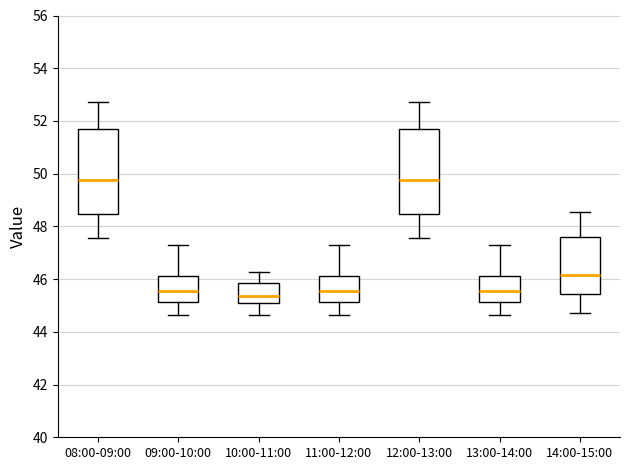

Reading left to right, read every box against the y-axis: the position of its median line, the range the box covers, and the ends of its whiskers. The values are not printed on the chart, so give them approximately, as read against the axis.

08:00-09:00: median 49.8, box 48.4 to 51.6, whiskers 47.6 to 52.8
09:00-10:00: median 45.6, box 45.2 to 46.2, whiskers 44.6 to 47.2
10:00-11:00: median 45.4, box 45.2 to 45.8, whiskers 44.6 to 46.2
11:00-12:00: median 45.6, box 45.2 to 46.2, whiskers 44.6 to 47.2
12:00-13:00: median 49.8, box 48.4 to 51.6, whiskers 47.6 to 52.8
13:00-14:00: median 45.6, box 45.2 to 46.2, whiskers 44.6 to 47.2
14:00-15:00: median 46.2, box 45.4 to 47.6, whiskers 44.8 to 48.6